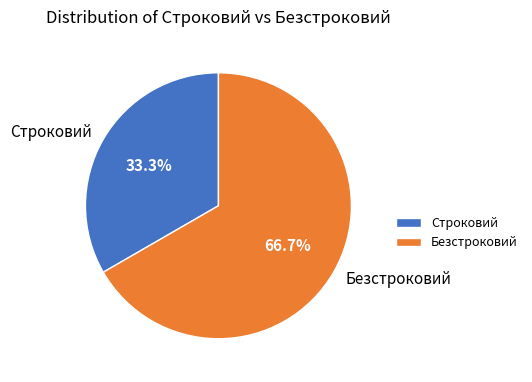

To the nearest percent, what is the difference between the largest and smallest slice percentages?

33%